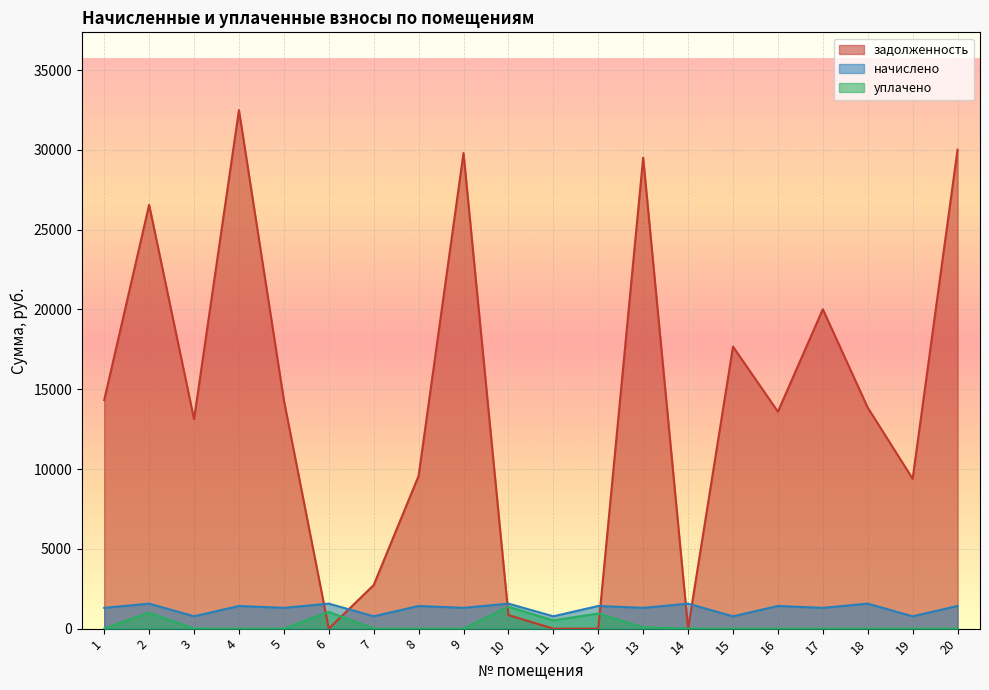

Reading right to left, extract all data points from this chart.

задолженность: 20=30014.6	19=9391.8	18=13851.9	17=20015.1	16=13596.6	15=17673.8	14=0.0	13=29513.9	12=0.0	11=0.0	10=848.9	9=29804.2	8=9570.4	7=2729.3	6=0.0	5=14320.5	4=32493.6	3=13126.4	2=26561.8	1=14320.5
начислено: 20=1420.8	19=772.8	18=1567.2	17=1303.2	16=1420.8	15=772.8	14=1567.2	13=1303.2	12=1420.8	11=772.8	10=1567.2	9=1303.2	8=1420.8	7=775.2	6=1567.2	5=1303.2	4=1420.8	3=775.2	2=1567.2	1=1303.2
уплачено: 20=0.0	19=0.0	18=0.0	17=0.0	16=0.0	15=0.0	14=0.0	13=84.5	12=948.0	11=516.0	10=1371.3	9=0.0	8=0.0	7=0.0	6=1044.8	5=0.0	4=0.0	3=0.0	2=1000.0	1=0.0